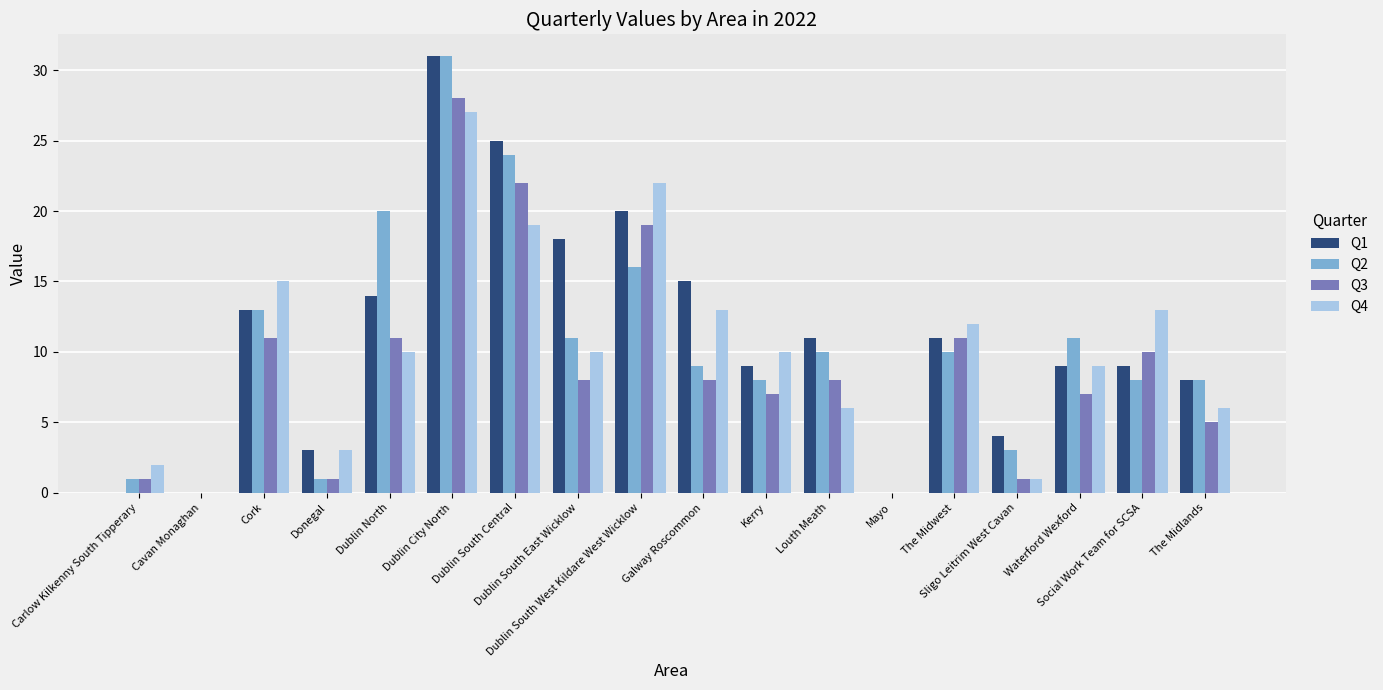

What is the sum of the Q2 values at Dublin City North and Donegal?

32